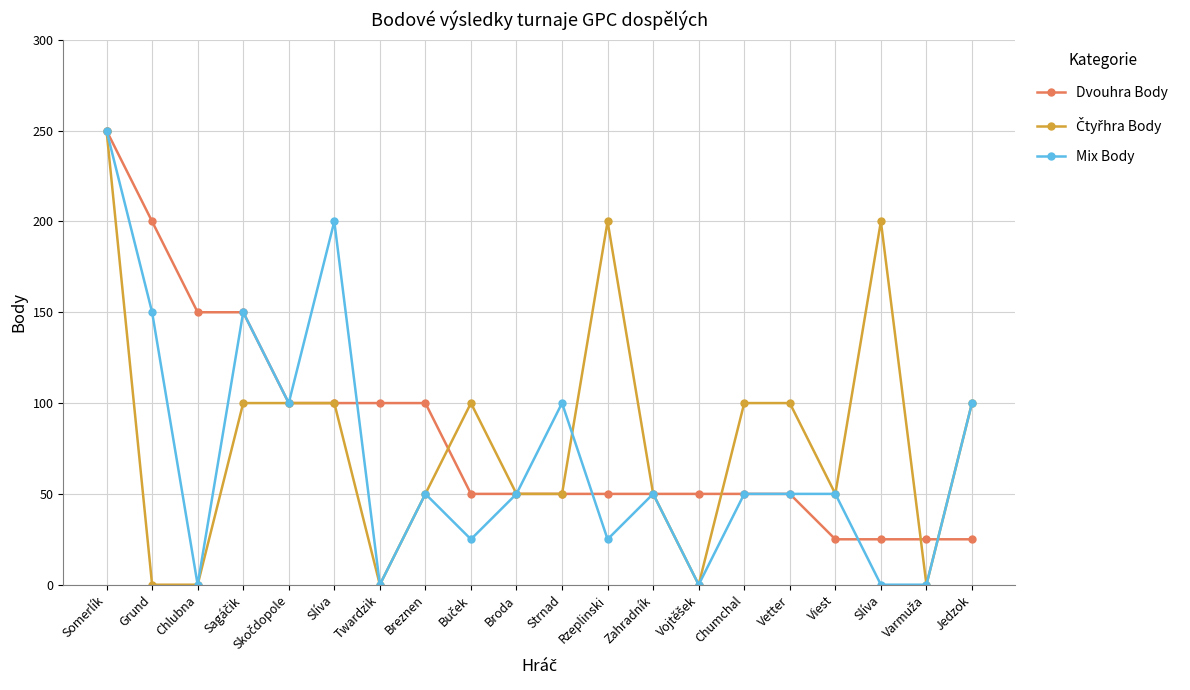

How many data points does each series have?

20